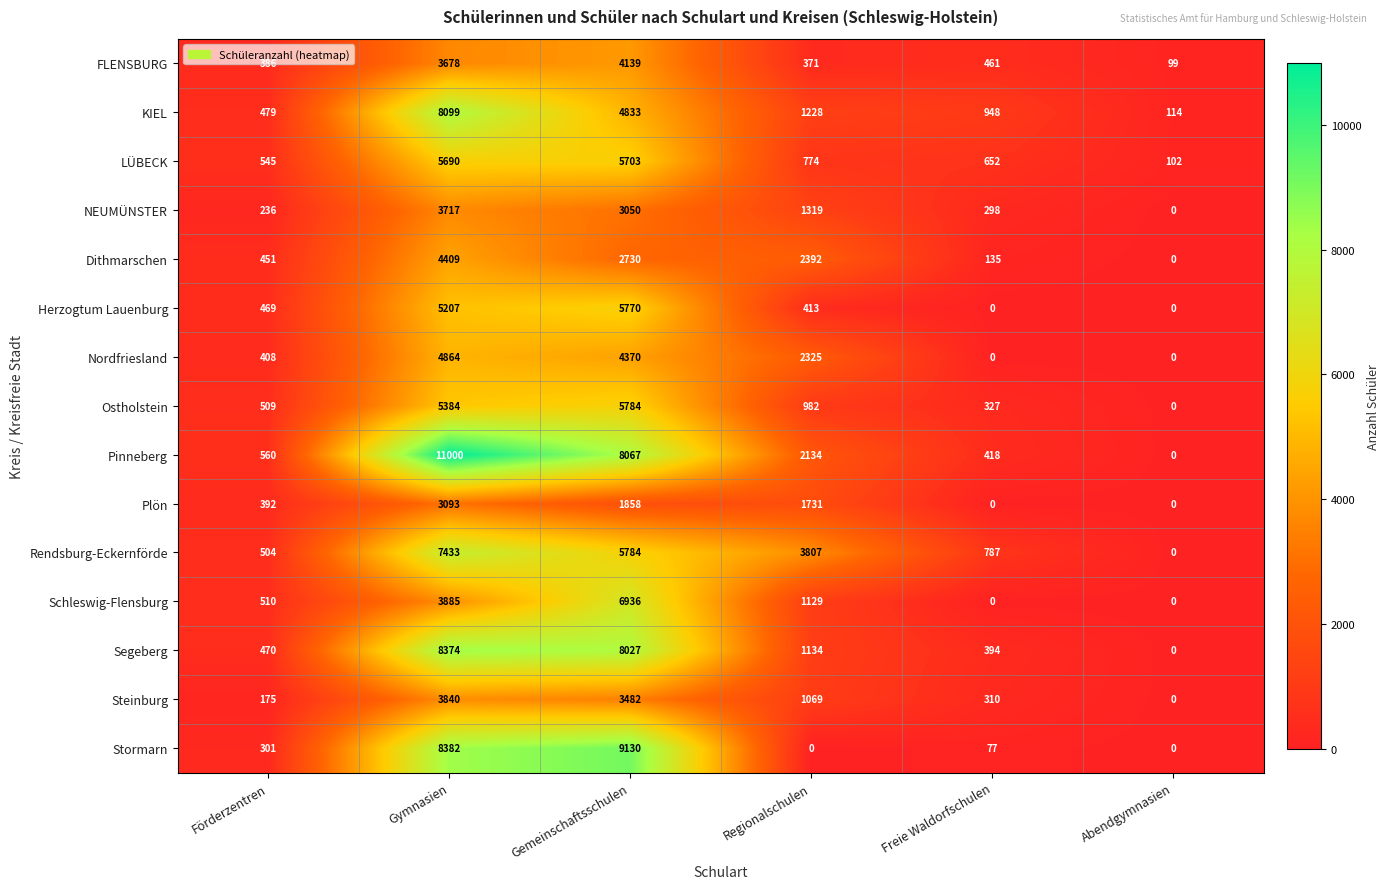

What is the difference between the highest and lowest values at Gemeinschaftsschulen?

7272